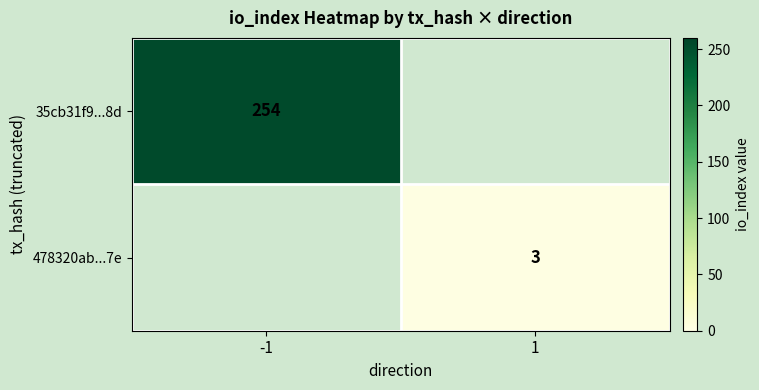

Which label corresponds to the largest value in the chart?

-1